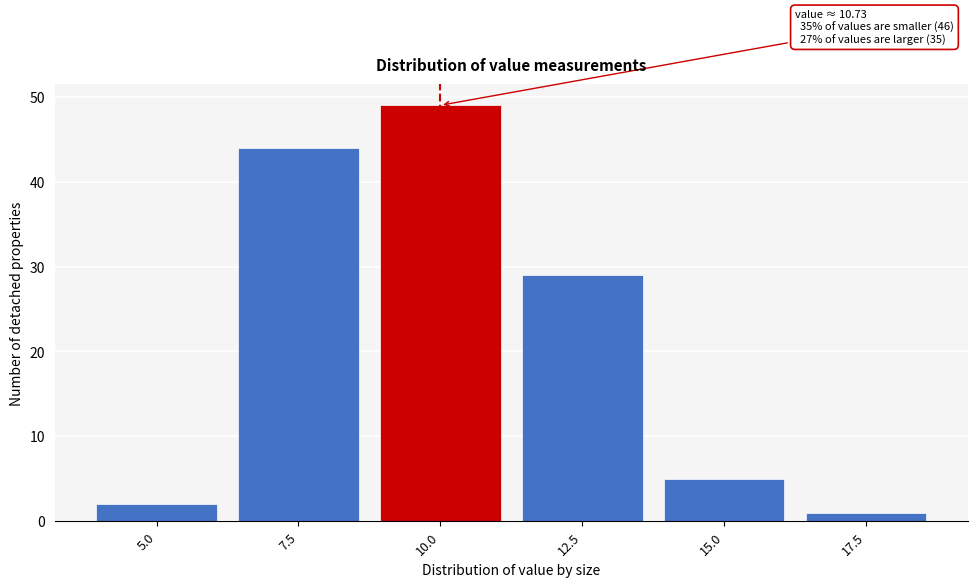

Reading right to left, what are all the values shown in this chart?

1	5	29	49	44	2